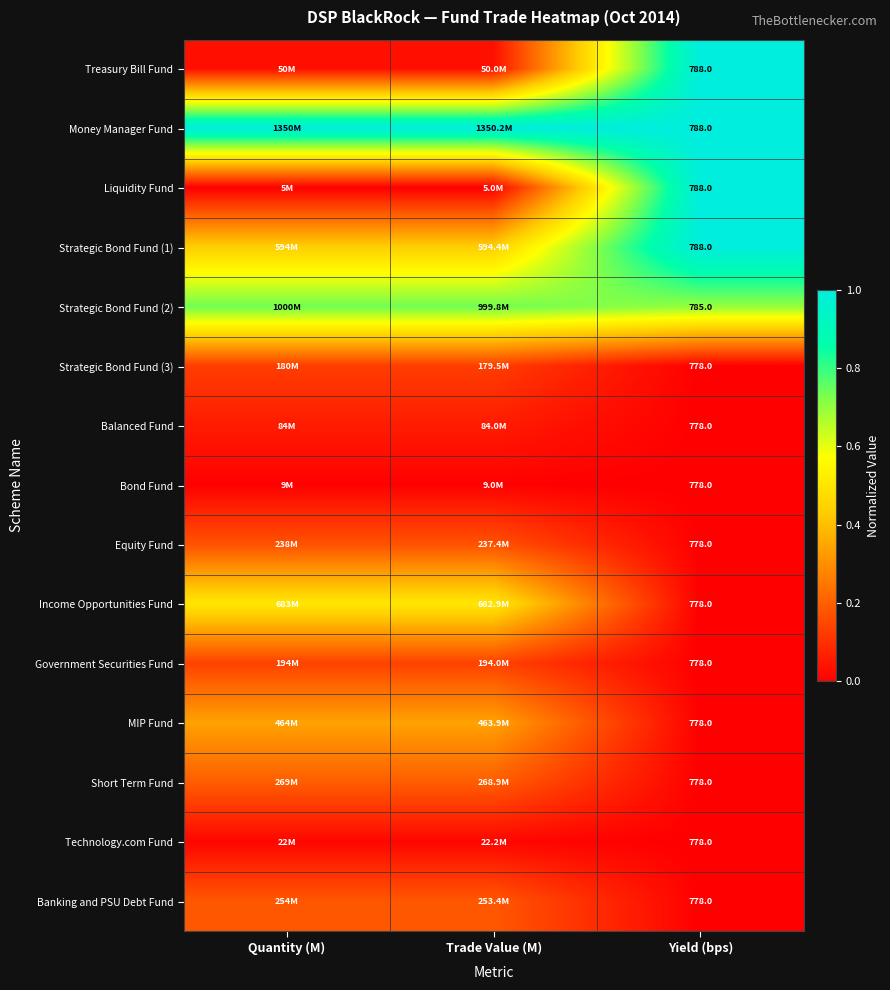

At how many categories does at least one series exceed 0?

3